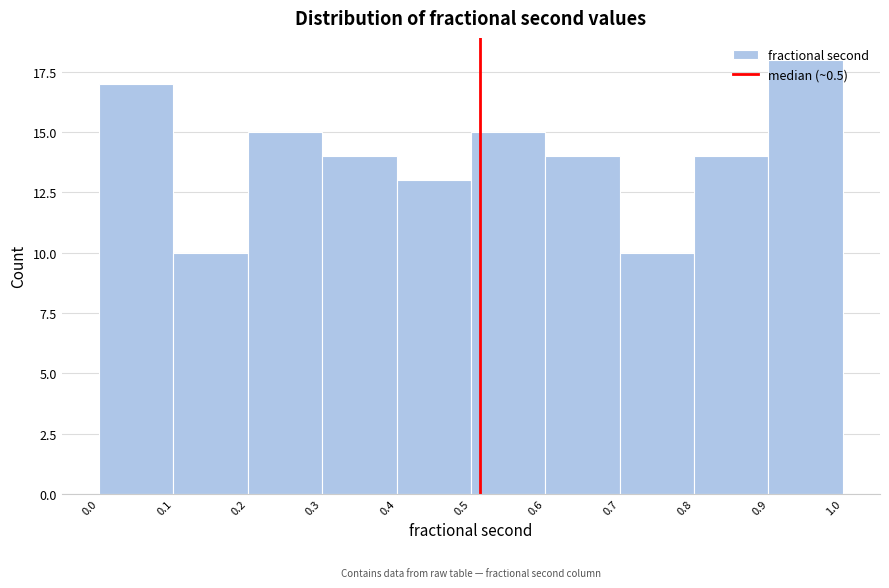

Is it true that the value at 0.8 is 14?

True